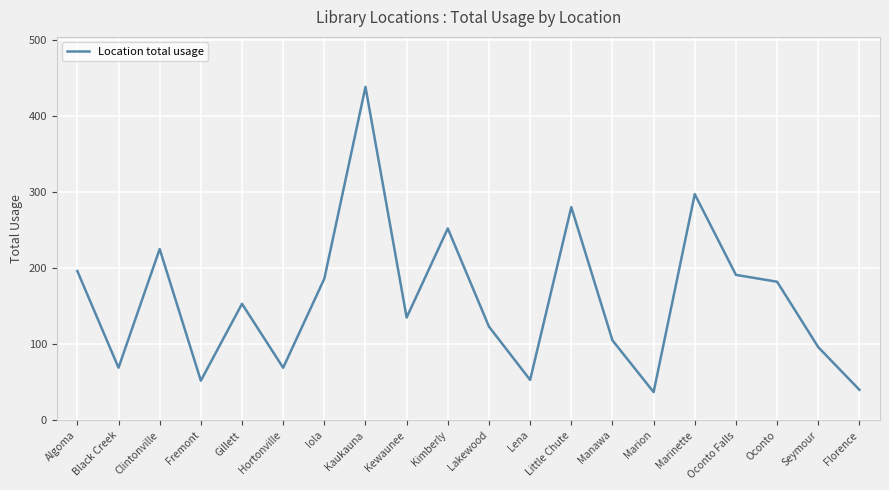

At which label is the value closest to 237?

Clintonville